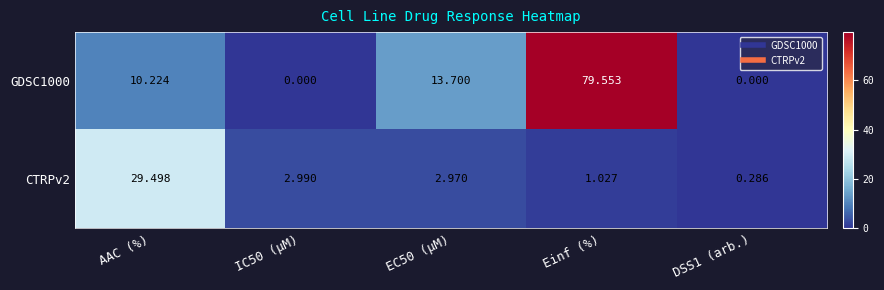

Is the value of CTRPv2 at AAC (%) greater than the value of GDSC1000 at DSS1 (arb.)?

Yes